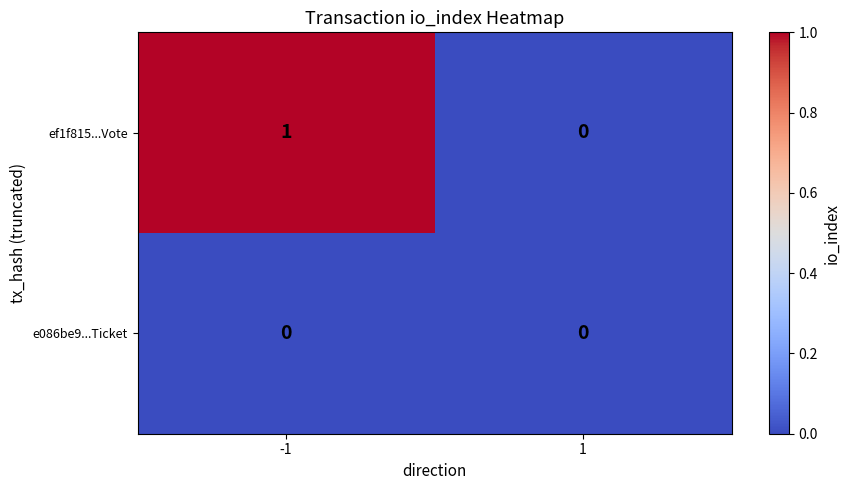

List the series in order of their peak value, lowest first.

e086be9...Ticket, ef1f815...Vote